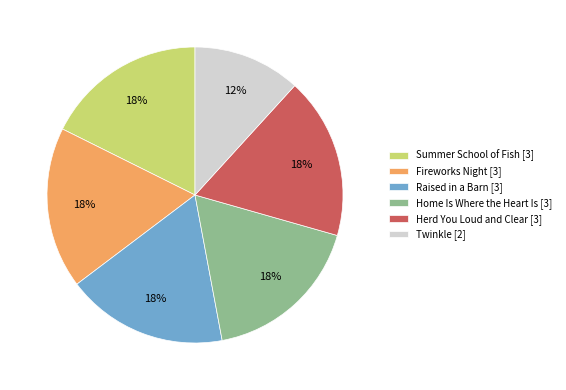

What percentage is the Home Is Where the Heart Is slice, to the nearest percent?

18%